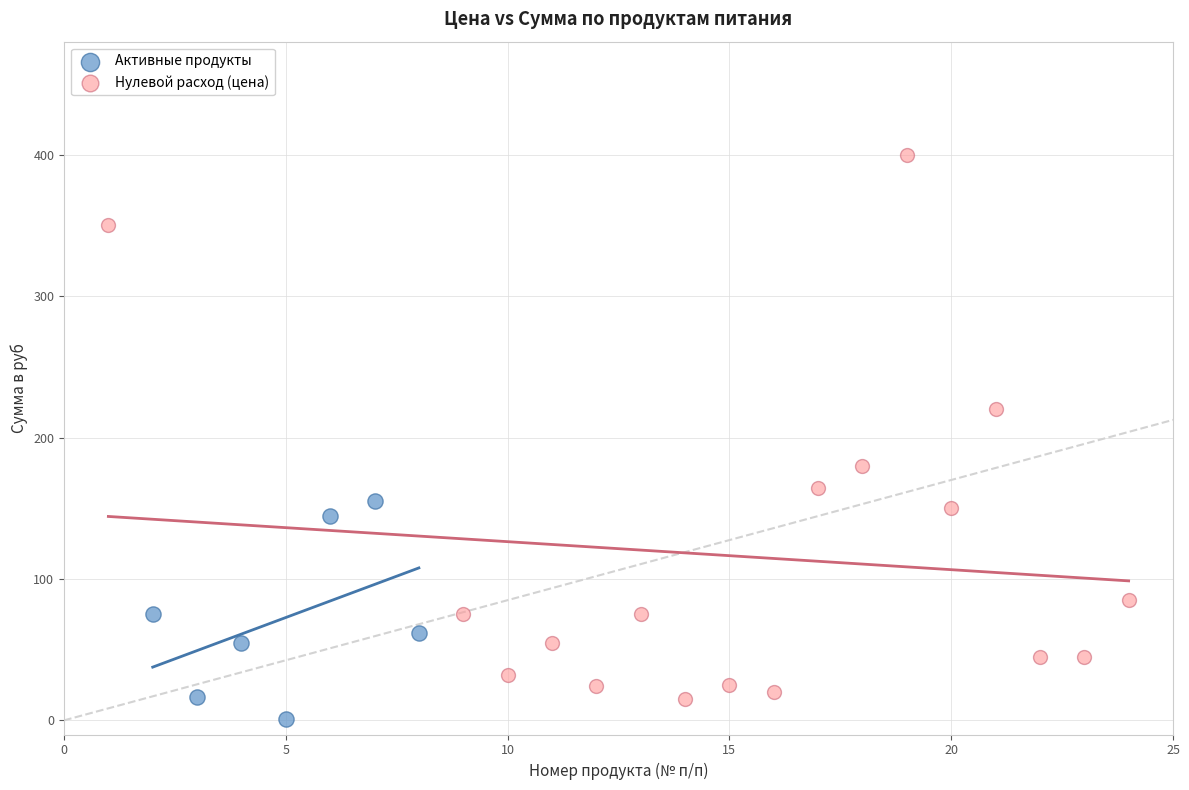

What are all the series names shown in the legend?

Активные продукты, Нулевой расход (цена)